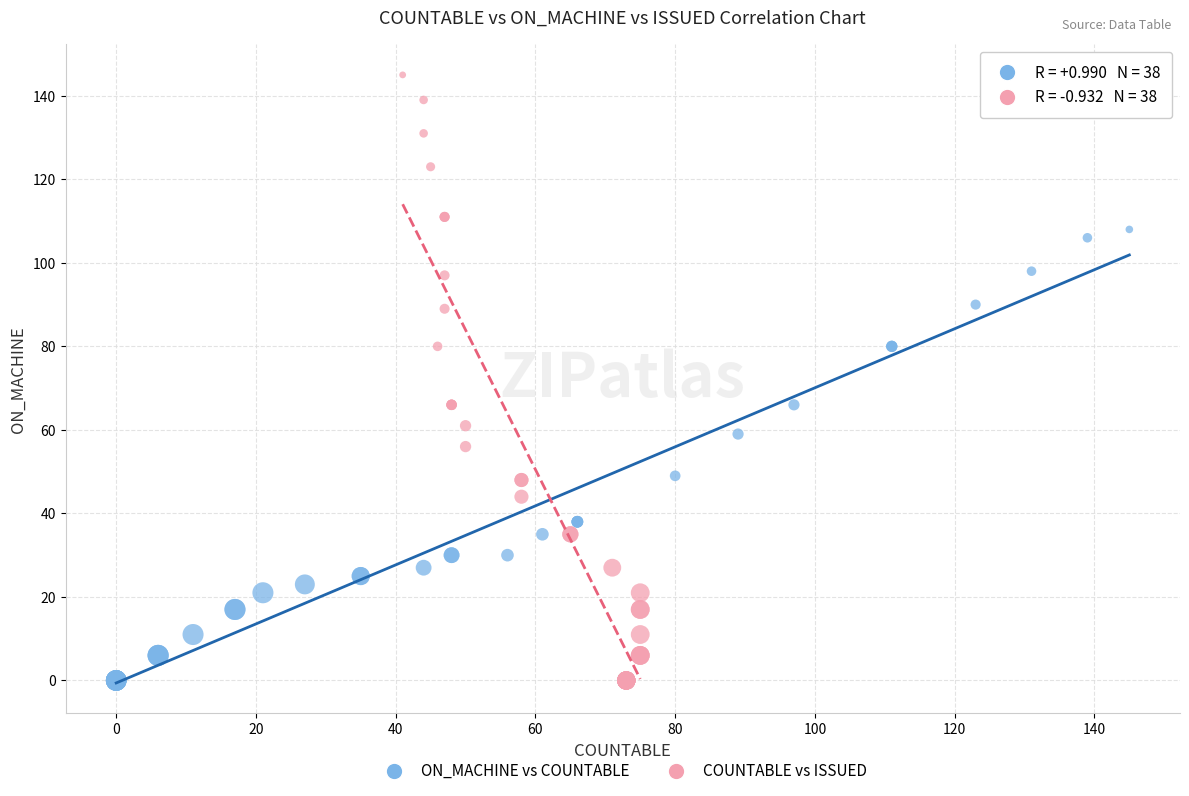

What are all the series names shown in the legend?

ON_MACHINE vs COUNTABLE, COUNTABLE vs ISSUED